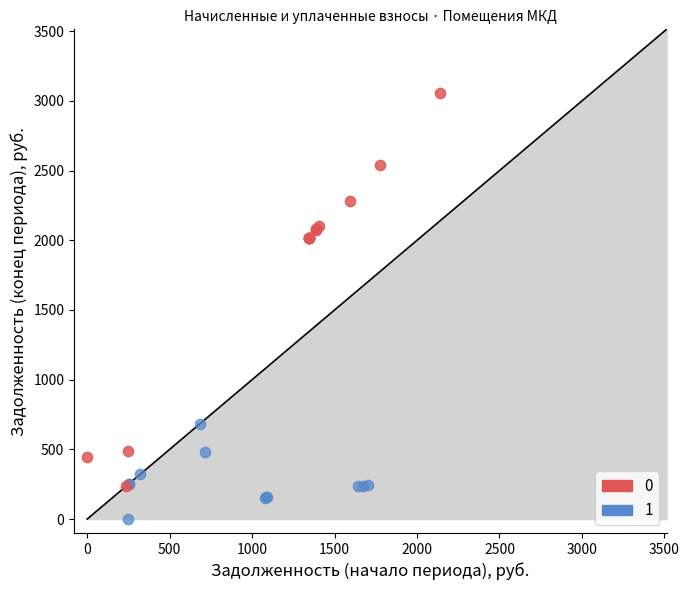

What are all the series names shown in the legend?

0, 1